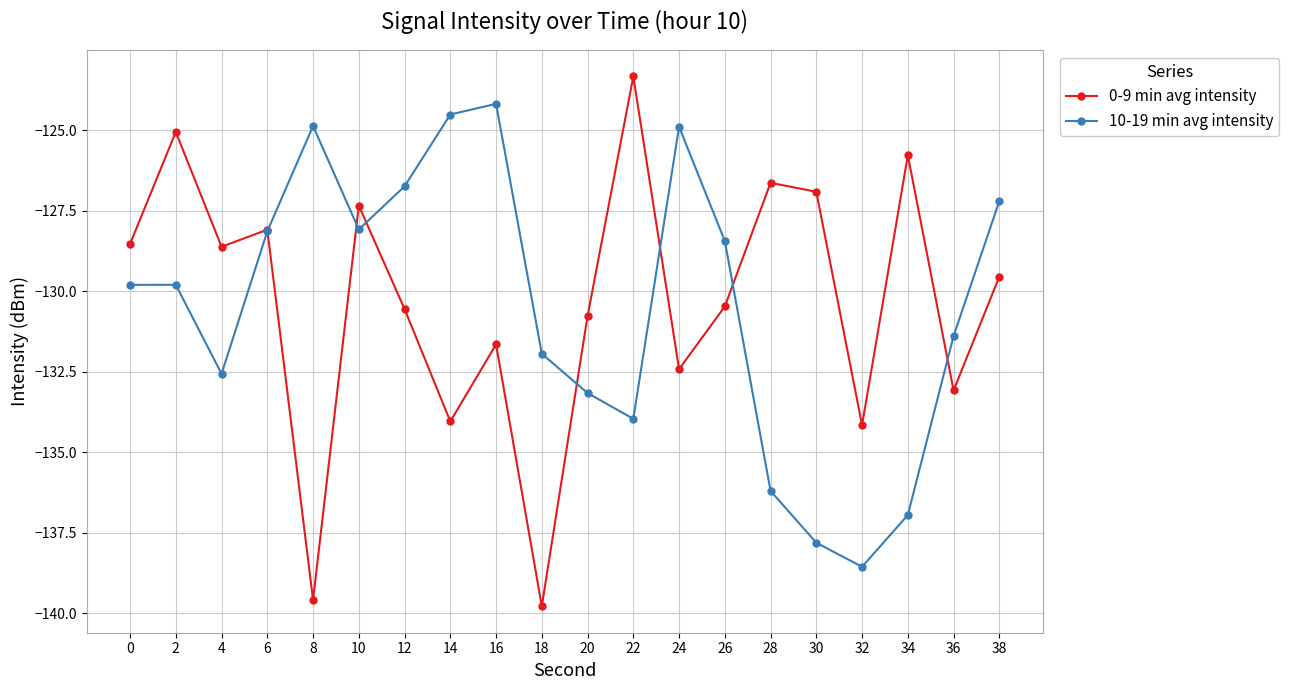

How many lines are shown in the chart?

2